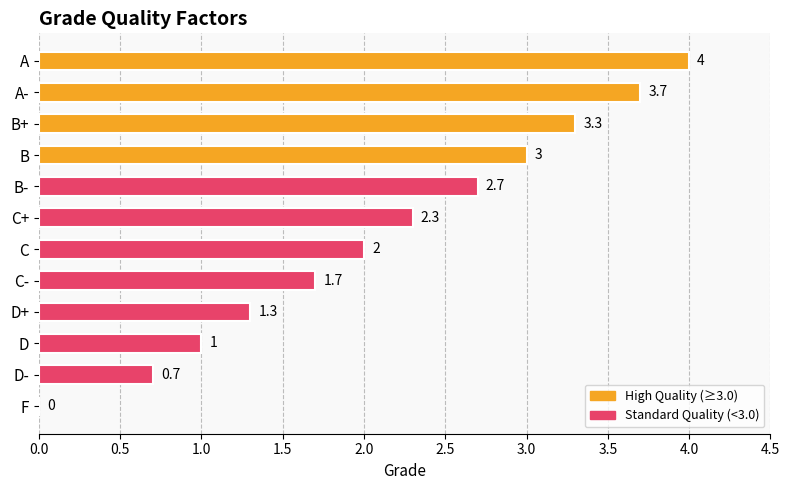

At which label is the value closest to 2?

C